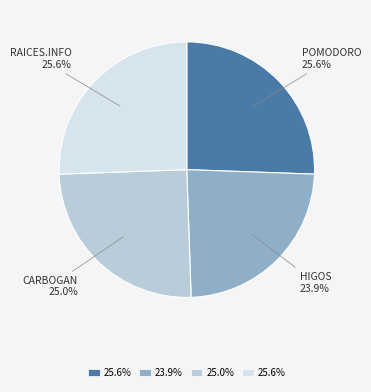

Does any single category account for the majority?

No